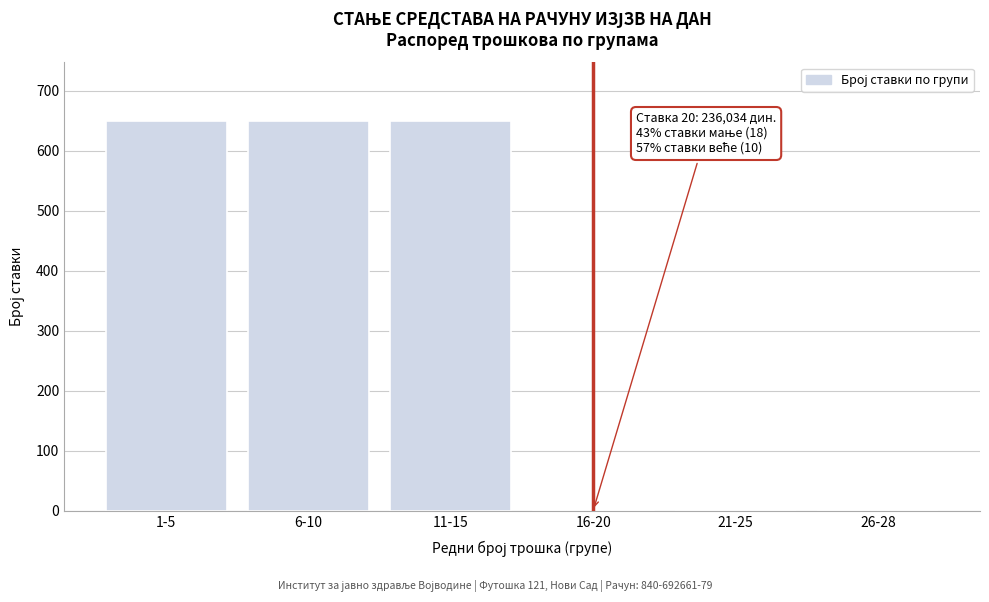

Which has a higher value, 26-28 or 11-15?

11-15